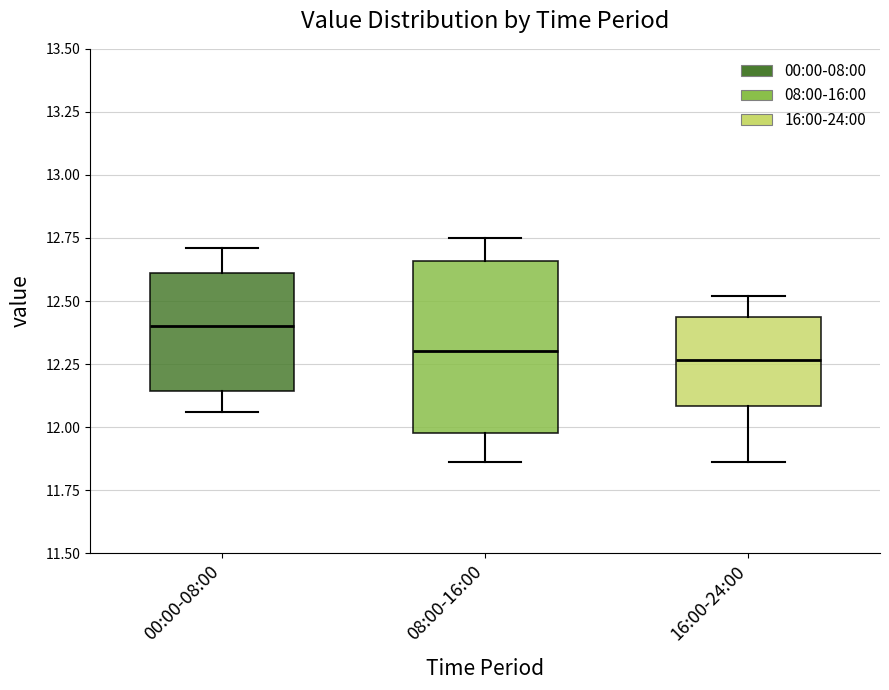

Where does the upper whisker of the box for 16:00-24:00 end on the y-axis? The values are not printed on the chart, so give them approximately, as read against the axis.

12.50